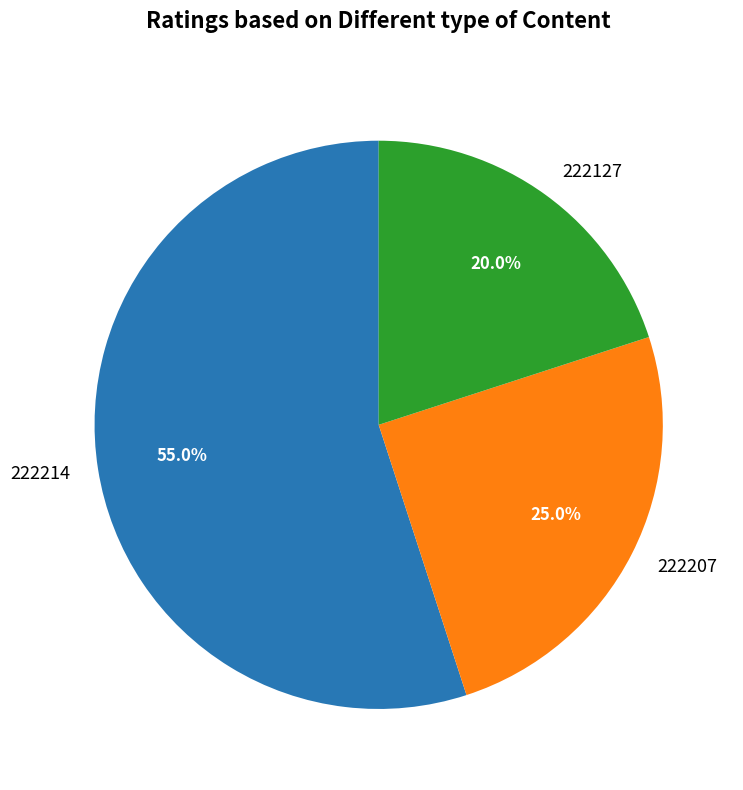

What is the ratio of the value at 222127 to the value at 222214?

0.4